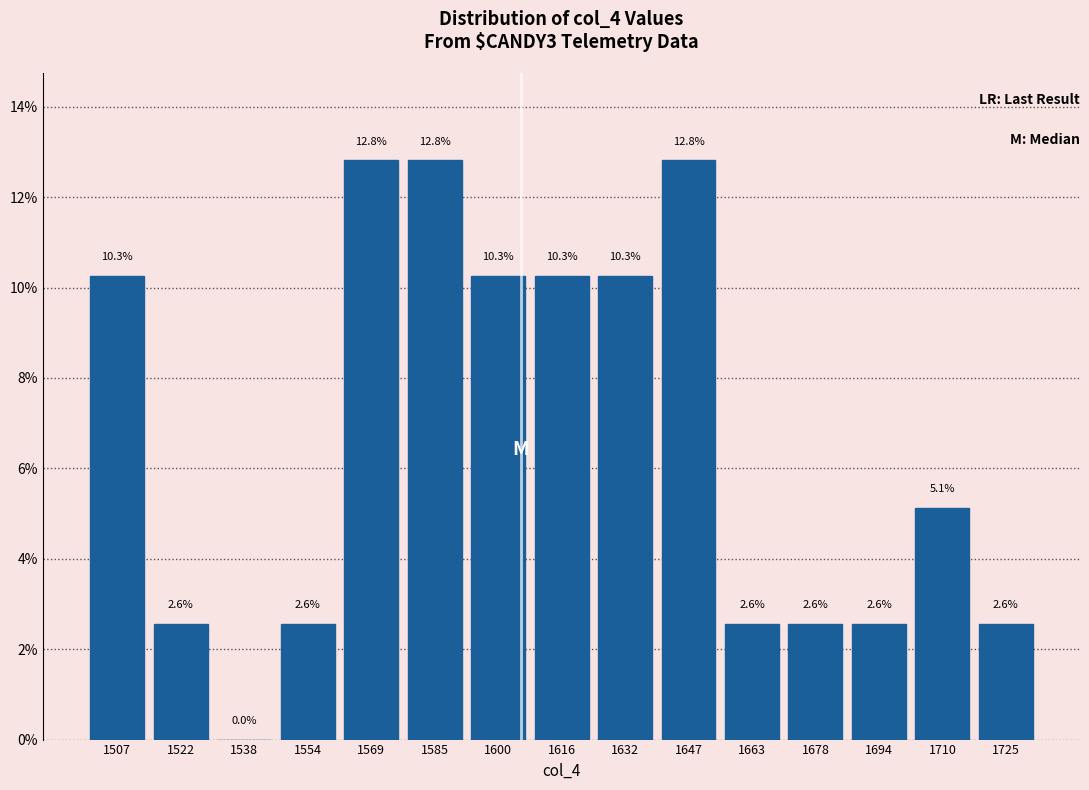

What is the height of the bar covering 1639.4 to 1655.0 on the x-axis? The bar edges are not printed on the chart, so give them approximately, as read against the axis.

12.8